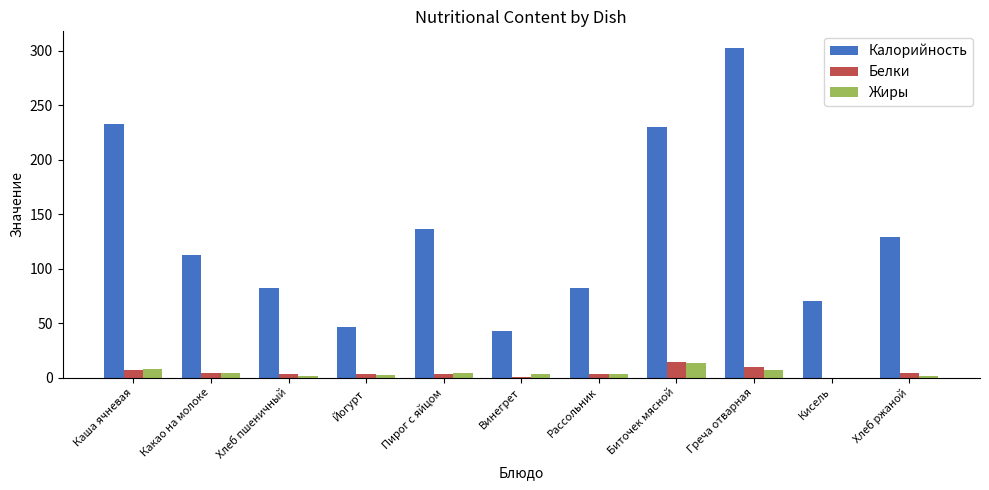

Which category has the highest value across all series?

Греча отварная